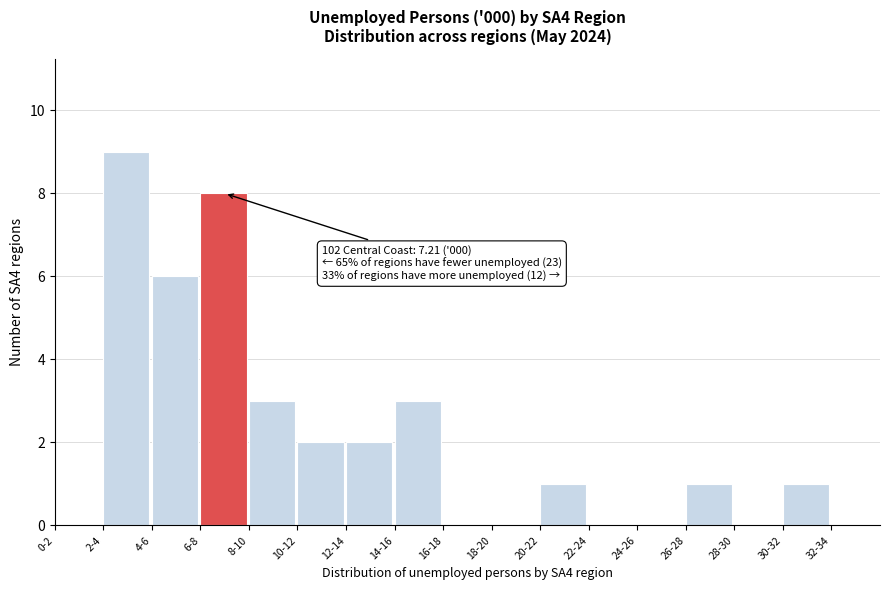

Reading left to right, extract all data points from this chart.

0-2=0	2-4=9	4-6=6	6-8=8	8-10=3	10-12=2	12-14=2	14-16=3	16-18=0	18-20=0	20-22=1	22-24=0	24-26=0	26-28=1	28-30=0	30-32=1	32-34=0